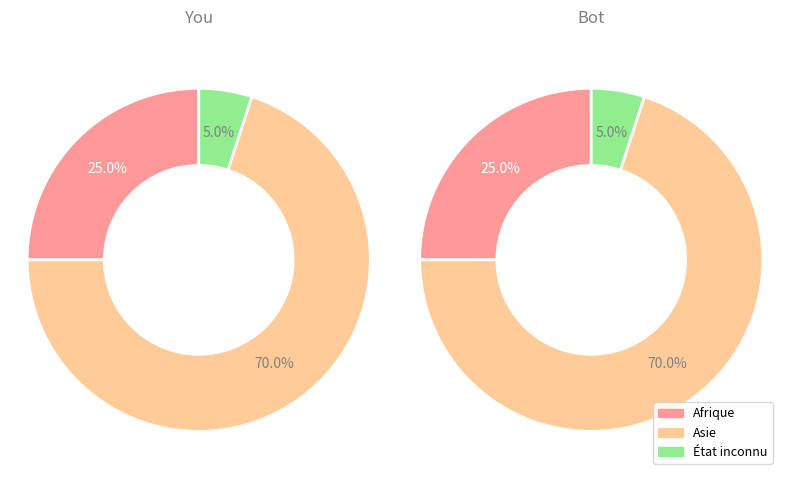

What is the smallest slice in the pie chart?

État inconnu